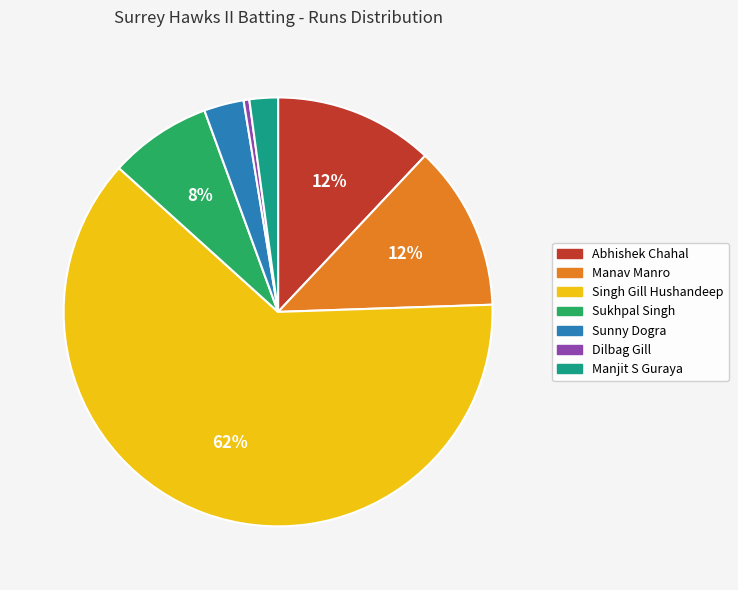

Combined, do Singh Gill Hushandeep and Manjit S Guraya account for over 50%?

Yes